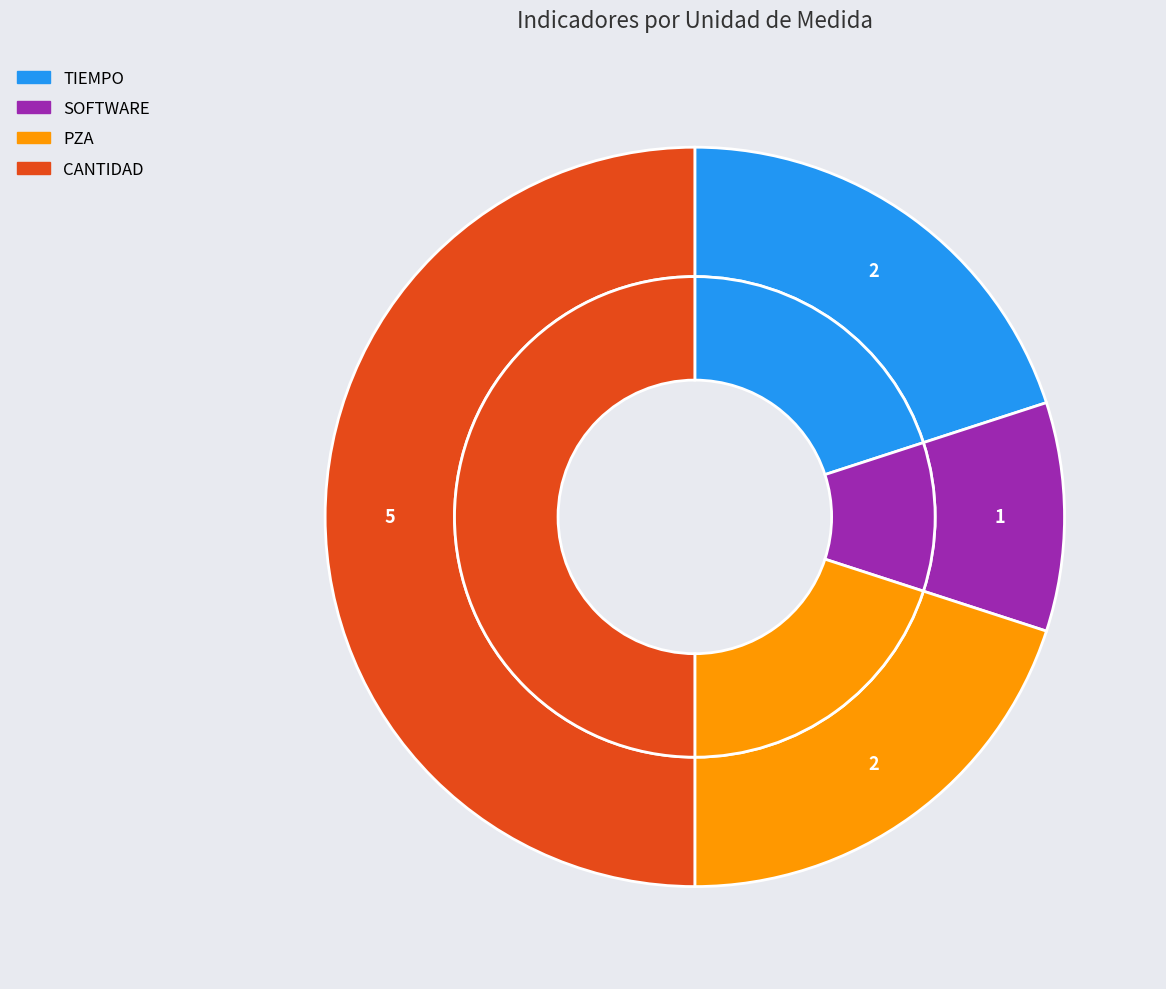

Does any single category account for the majority?

No